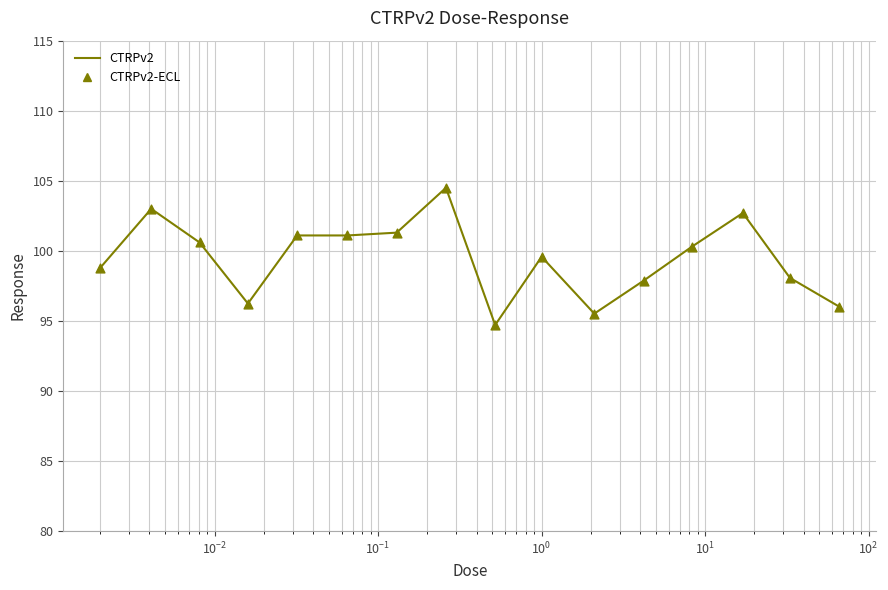

What is the maximum value shown in the chart?

104.5